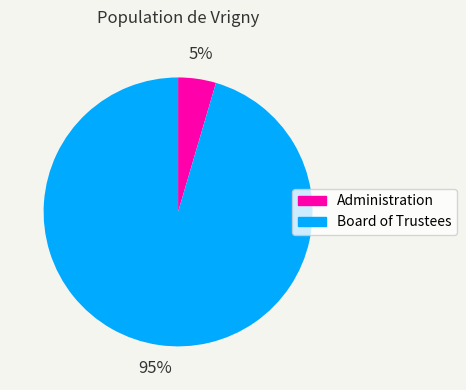

Do Administration and Board of Trustees together represent more than half of the pie?

Yes